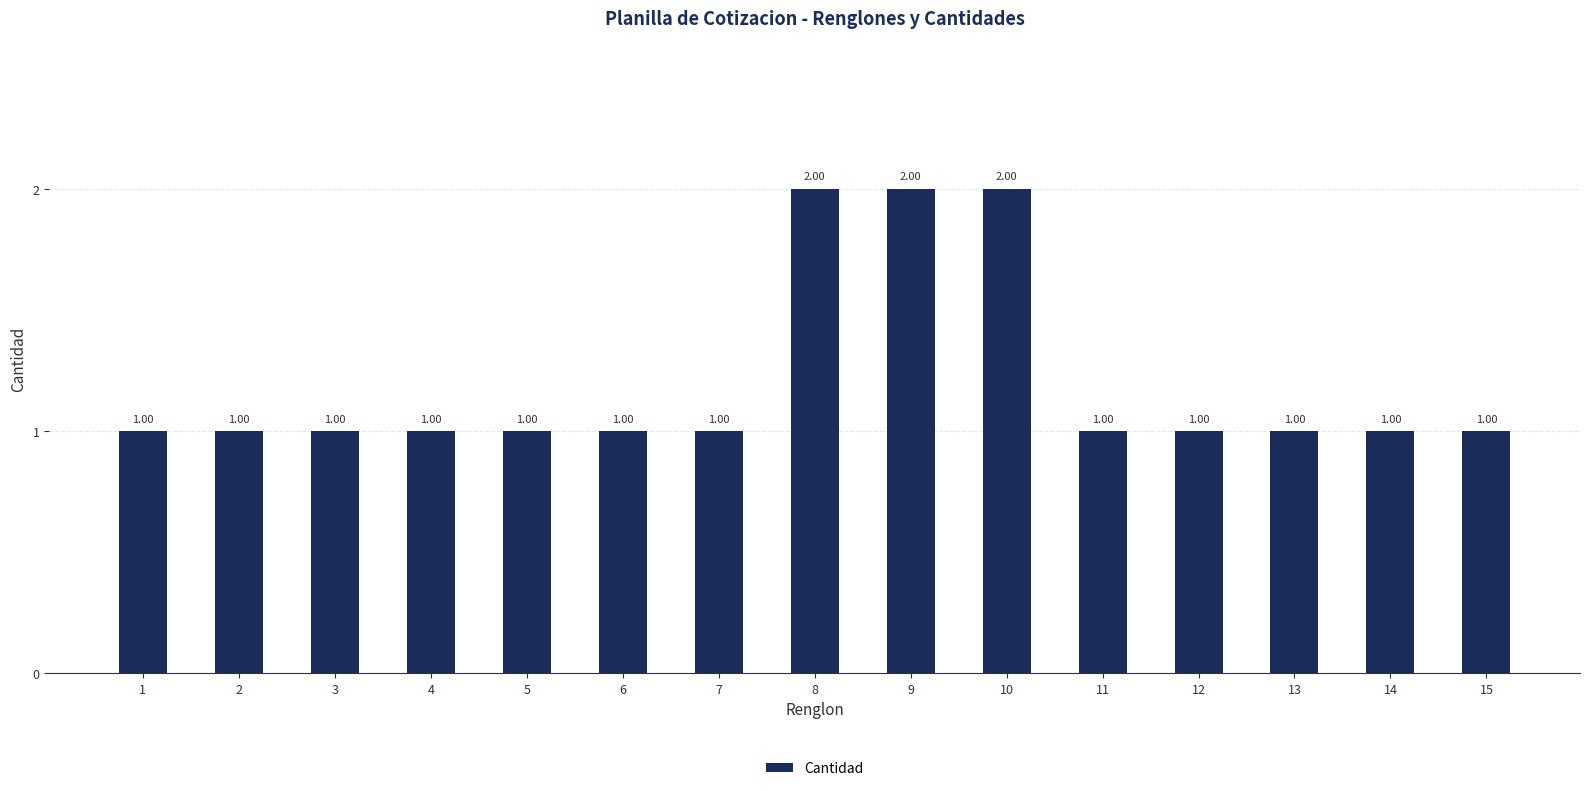

Are the bars horizontal?

No